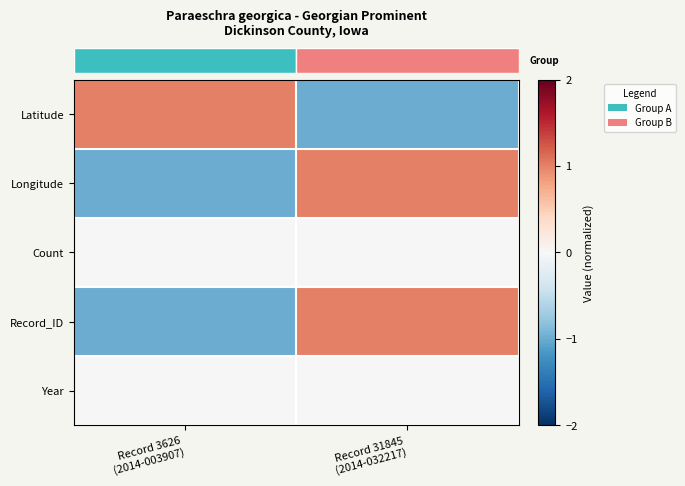

At which category is the sum across all series the highest?

Record 31845
(2014-032217)